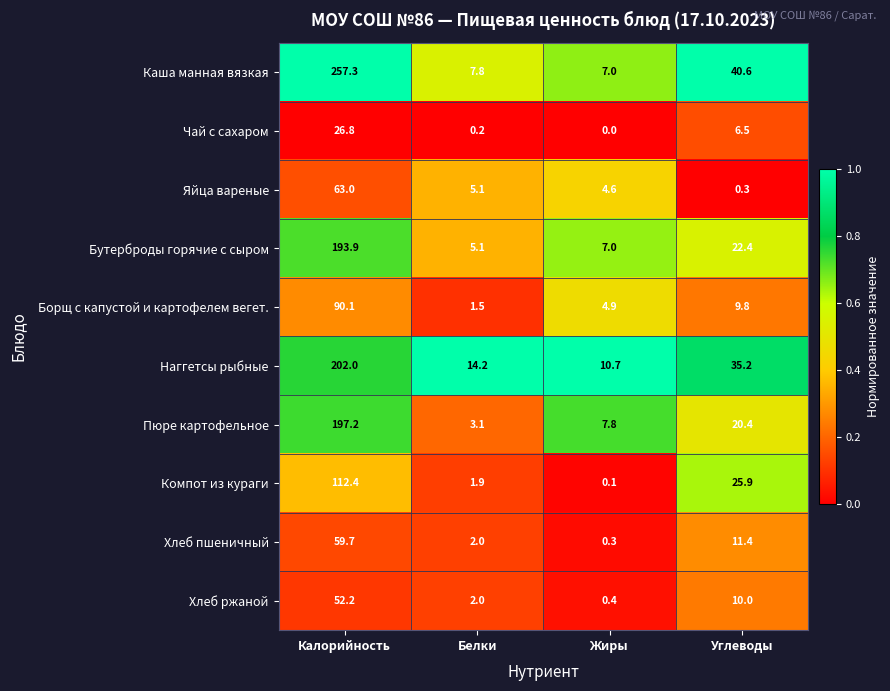

Is it true that Хлеб пшеничный equals 18.8 at Углеводы?

False